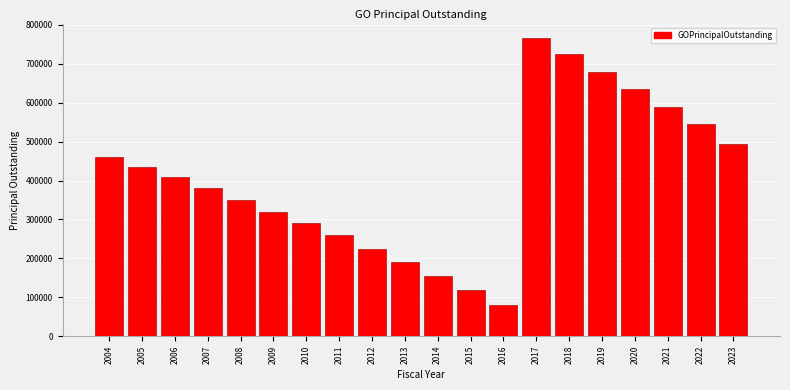

Reading left to right, extract all data points from this chart.

460000	435000	410000	380000	350000	320000	290000	260000	225000	190000	155000	120000	80000	765000	725000	680000	635000	590000	545000	495000